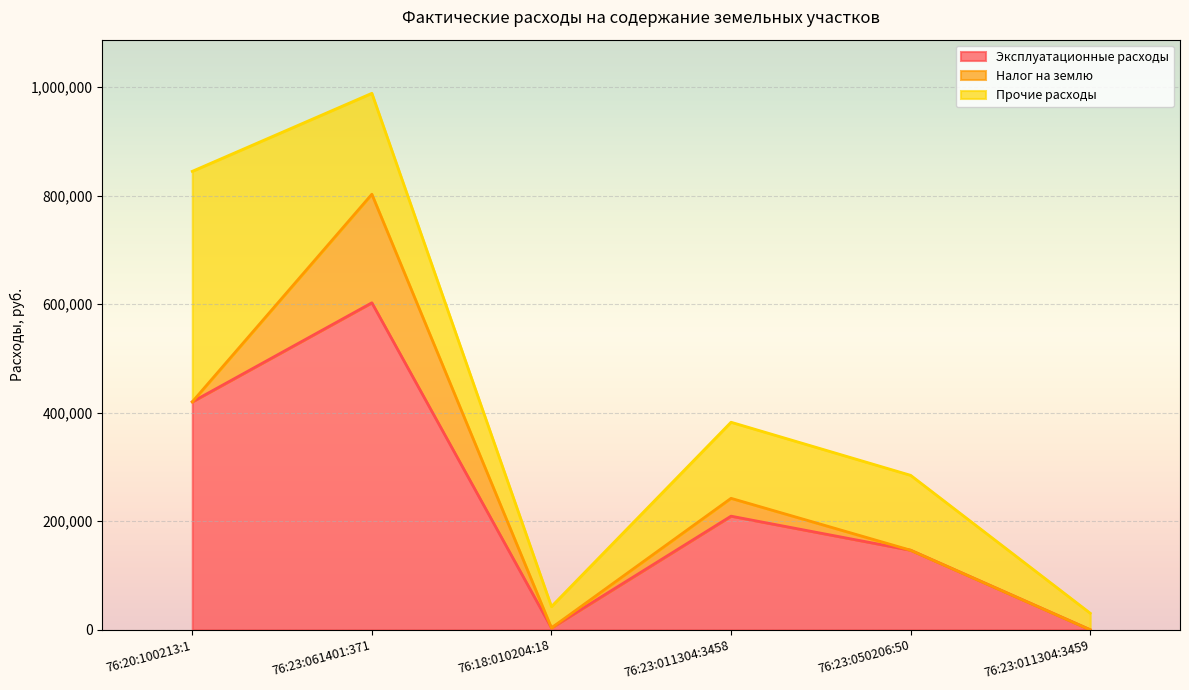

Reading right to left, list all the values displayed in this chart.

Эксплуатационные расходы: 76:23:011304:3459=0.0	76:23:050206:50=146576.7	76:23:011304:3458=209350.2	76:18:010204:18=3448.0	76:23:061401:371=602550.4	76:20:100213:1=420000.0
Налог на землю: 76:23:011304:3459=0.0	76:23:050206:50=0.0	76:23:011304:3458=32874.9	76:18:010204:18=0.0	76:23:061401:371=200040.1	76:20:100213:1=0.0
Прочие расходы: 76:23:011304:3459=30494.0	76:23:050206:50=138029.0	76:23:011304:3458=140208.0	76:18:010204:18=39272.0	76:23:061401:371=185957.0	76:20:100213:1=424792.0